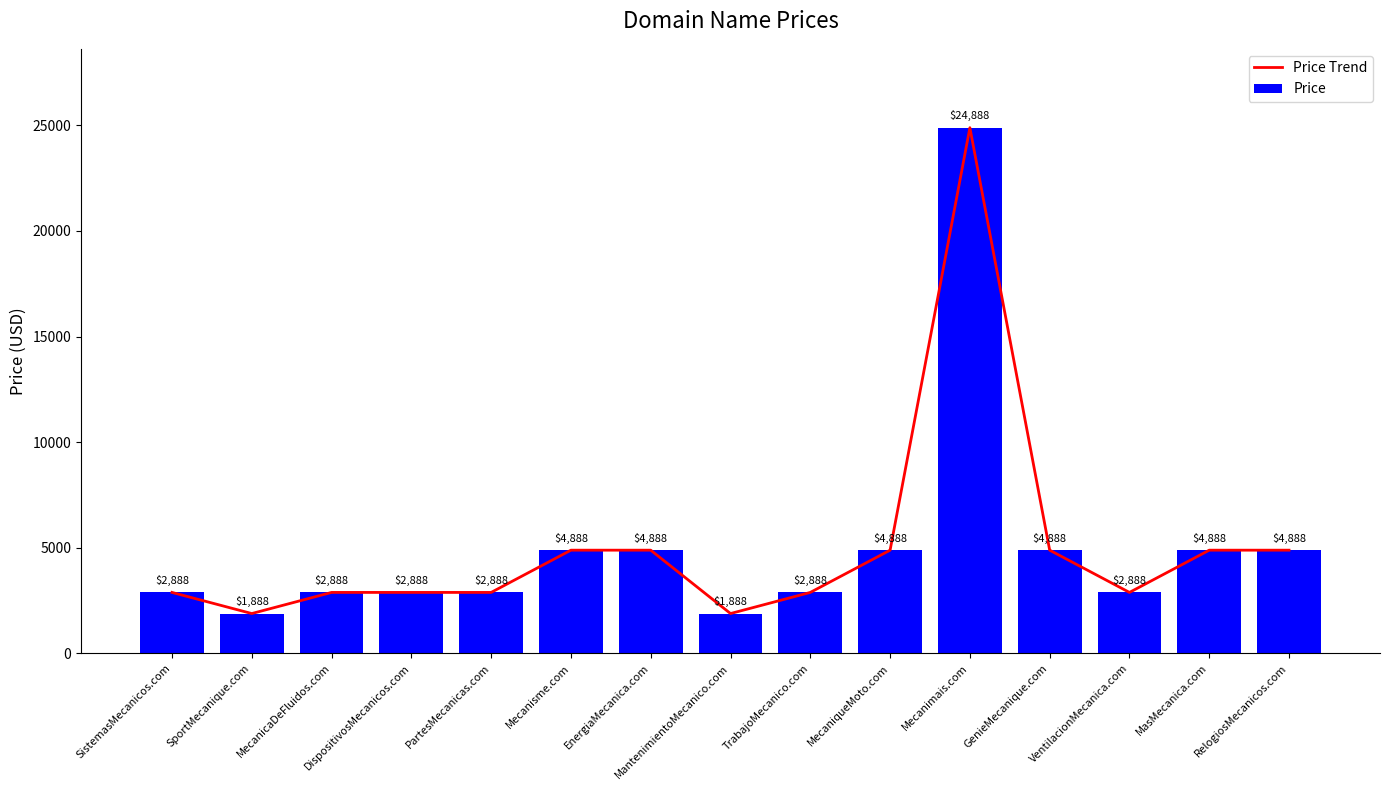

Which series changed the most between MantenimientoMecanico.com and VentilacionMecanica.com?

Price Trend